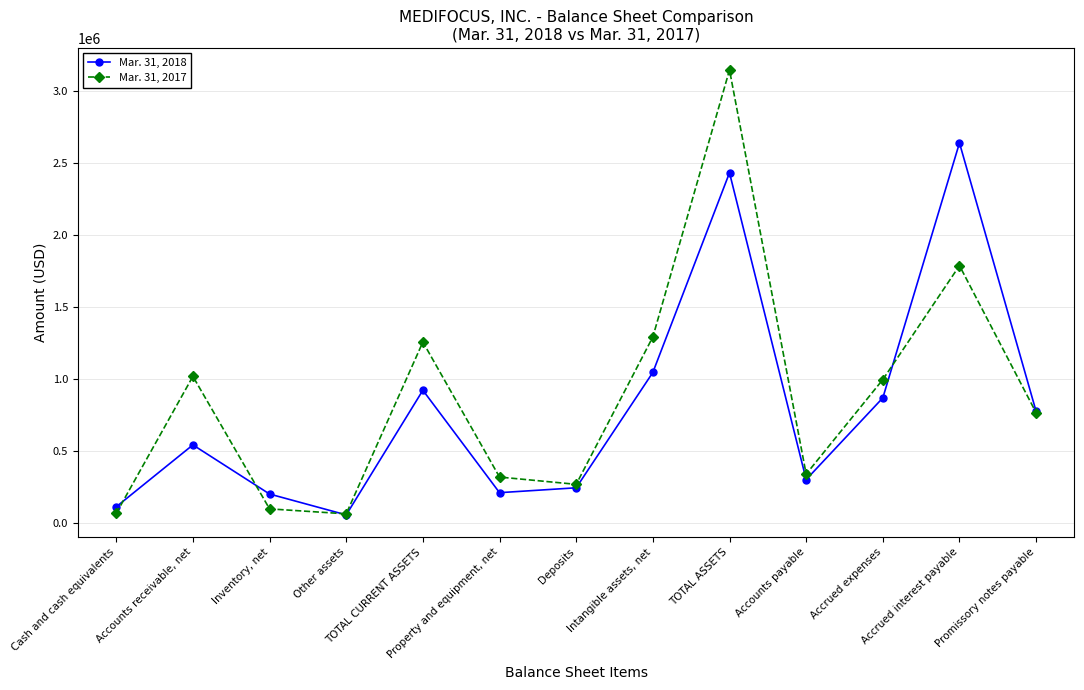

What is the difference between the maximum and minimum values in the Mar. 31, 2017 series?

3078265